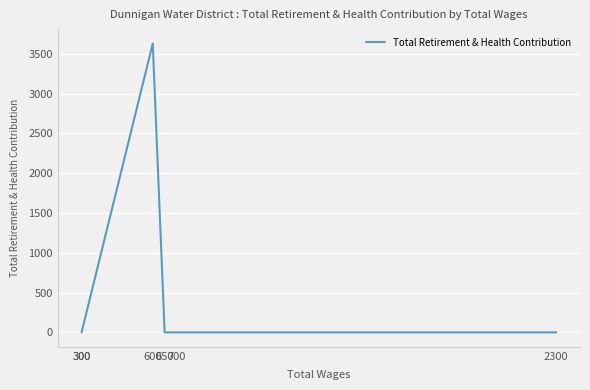

Does the chart display data point markers on the line(s)?

No